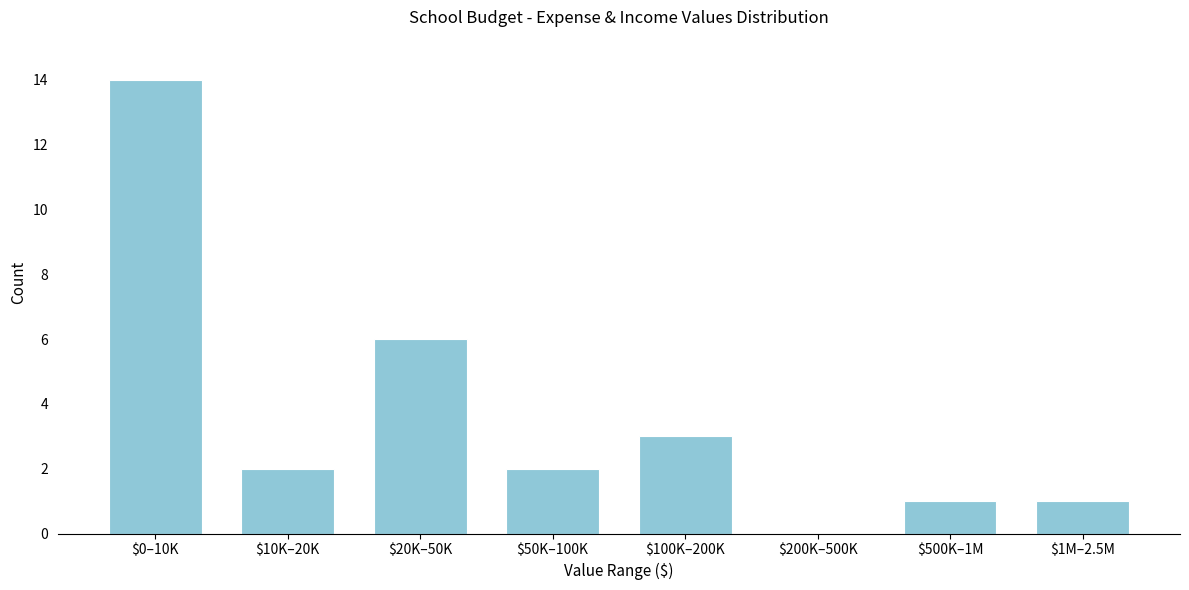

Is it true that the value at $50K–100K is 1?

False